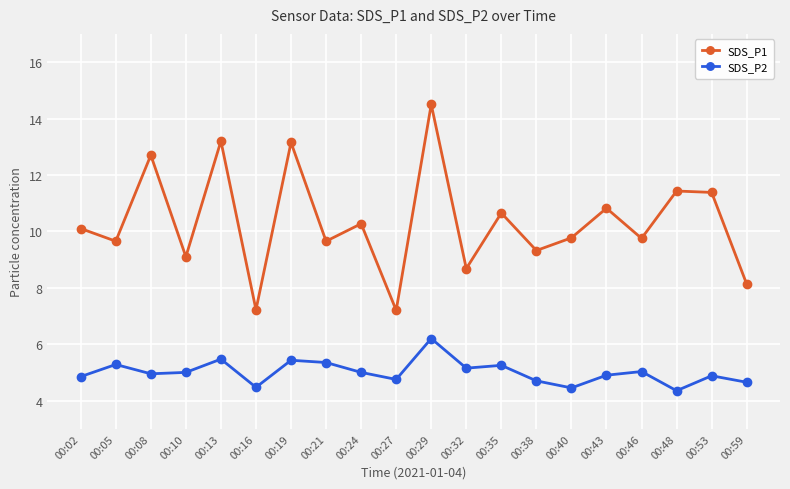

What is the greatest value displayed?

14.5